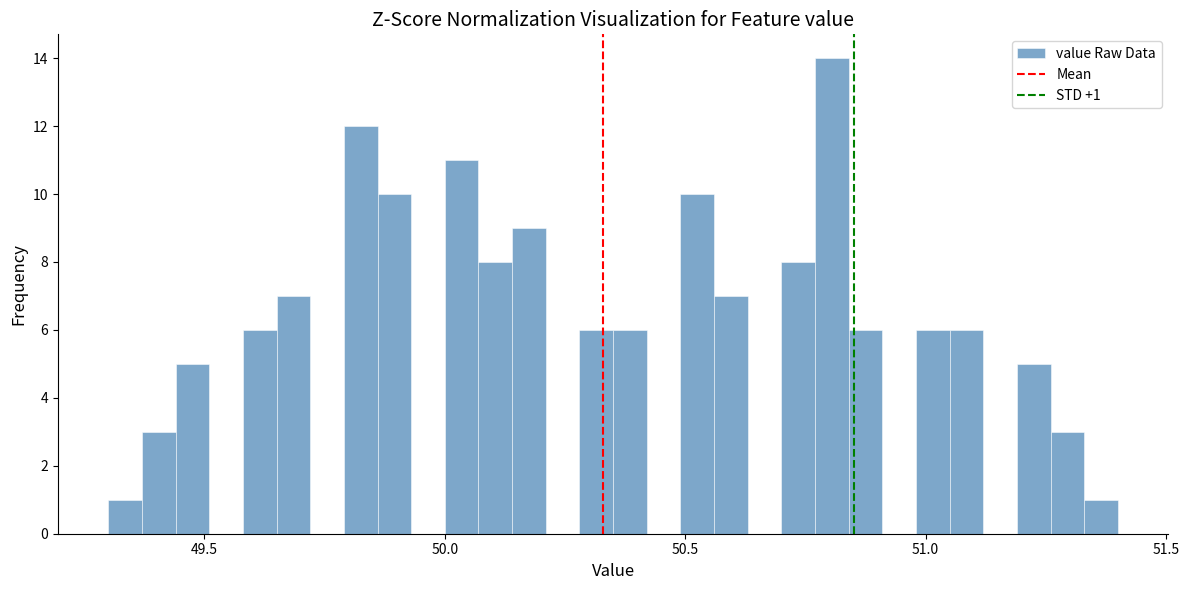

Around what value on the x-axis is the tallest bar? Give the approximate position of its centre, as read against the axis.

50.80